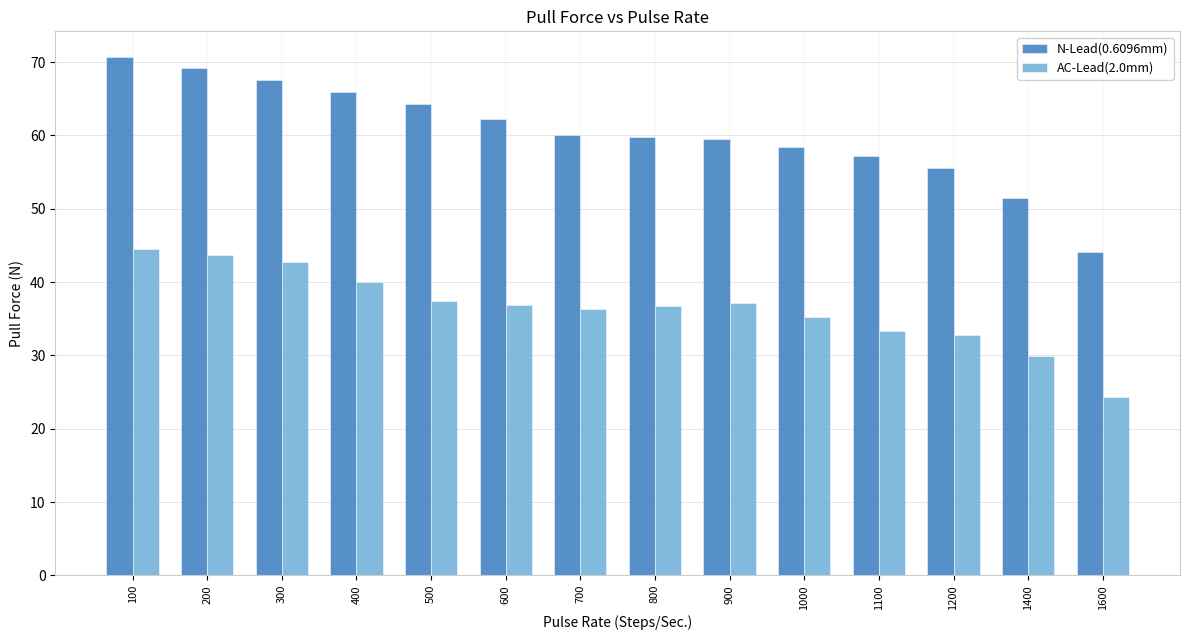

What is the difference between the highest and lowest values at 900?

22.4